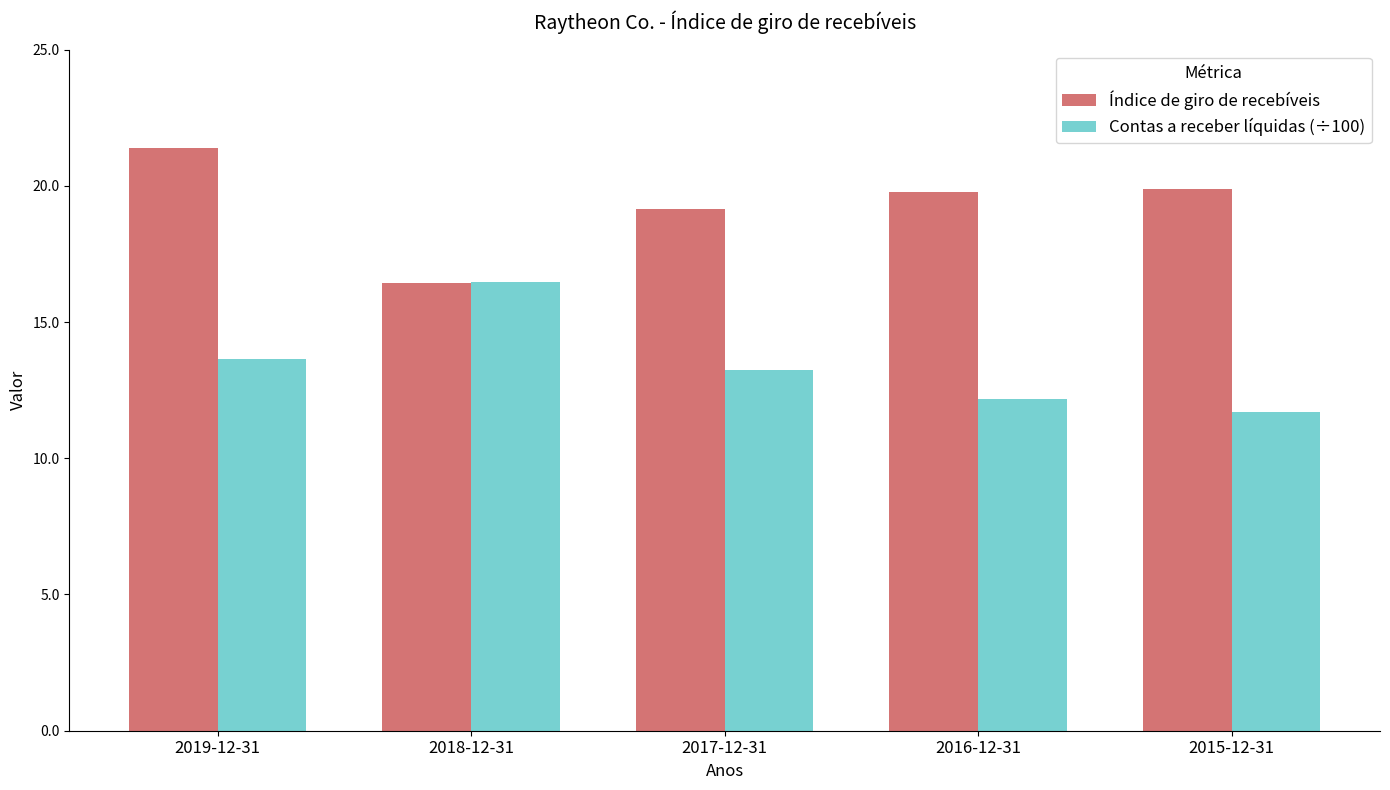

How many bars are there in each group?

2